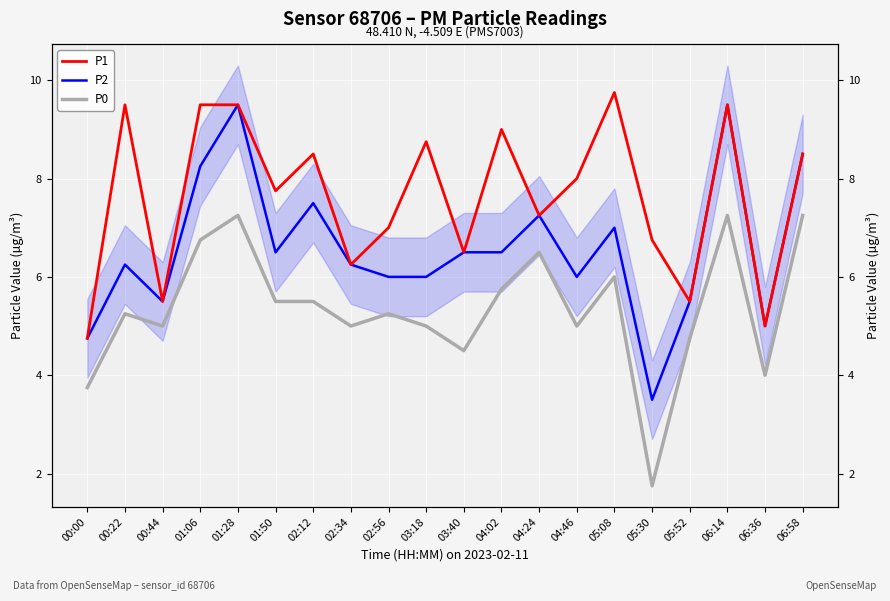

True or false: P1 has a value of 9.5 at 01:28.

True